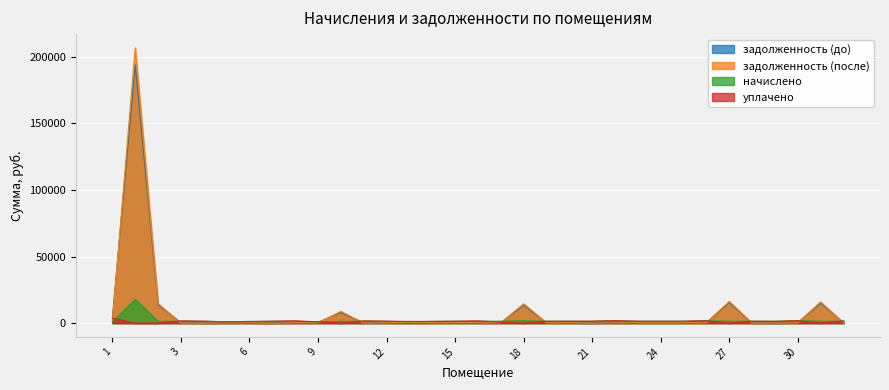

Reading right to left, extract all data points from this chart.

задолженность (до): 472.8	14960.6	290.0	0.0	0.0	15313.4	291.0	235.3	235.1	234.8	584.5	0.0	235.8	236.4	13371.2	278.3	470.1	235.3	214.7	479.4	236.4	237.2	8005.1	645.1	1199.1	0.0	215.7	161.6	0.0	236.9	13755.6	193959.2	4631.1
задолженность (после): 237.1	15958.1	289.9	0.0	0.0	16318.0	291.0	235.3	235.1	234.8	291.3	0.0	235.8	219.1	14517.7	237.4	235.7	235.3	214.7	460.7	236.4	0.0	8812.8	164.1	238.0	0.0	215.7	161.1	0.0	0.0	14671.2	206683.0	1474.4
начислено: 1418.3	1408.7	1739.5	1418.3	1399.2	1408.7	1745.8	1411.9	1411.9	1408.7	1752.2	1421.5	1415.1	1418.3	1752.2	1424.6	1408.7	1411.9	1287.9	960.4	1418.3	1421.5	1287.9	960.4	1427.8	1408.7	1294.3	960.4	1415.1	1421.5	1291.1	17843.0	966.7
уплачено: 1653.5	0.0	1758.7	1344.2	1399.2	0.0	1745.8	1411.9	1411.9	1408.7	1753.2	1421.5	1415.1	1394.7	0.0	753.1	1643.3	1411.9	1287.9	1280.4	1418.3	1659.4	0.0	960.4	1665.8	1408.7	1078.5	960.4	1415.1	1658.4	0.0	0.0	3700.0